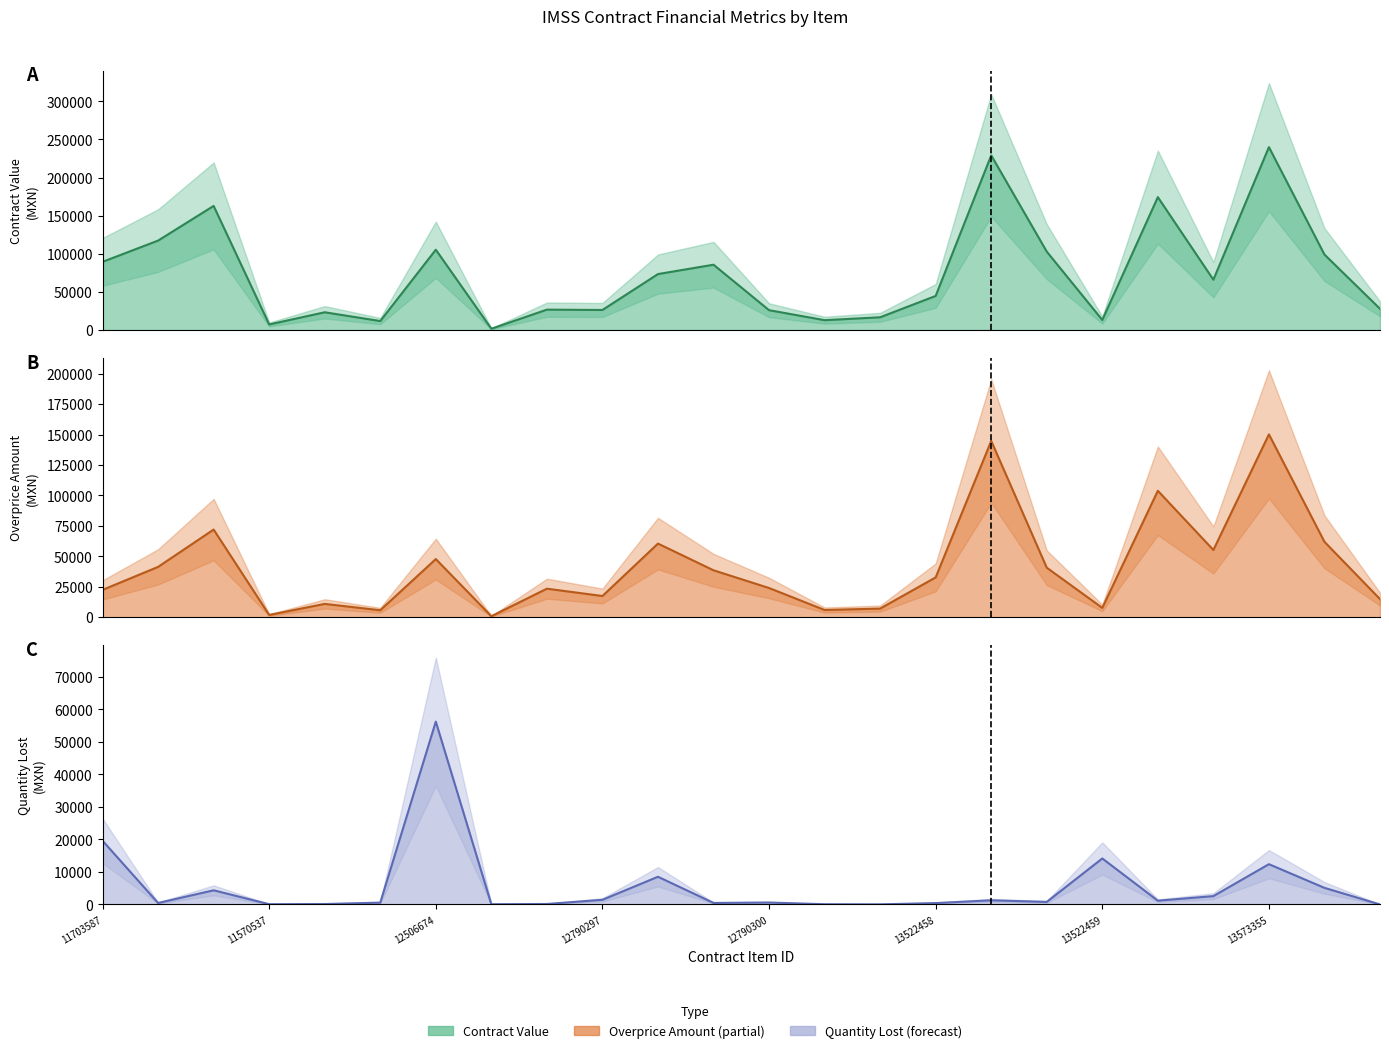

What is the average value of the contracts.items.valueMxIMSS series?

74294.2